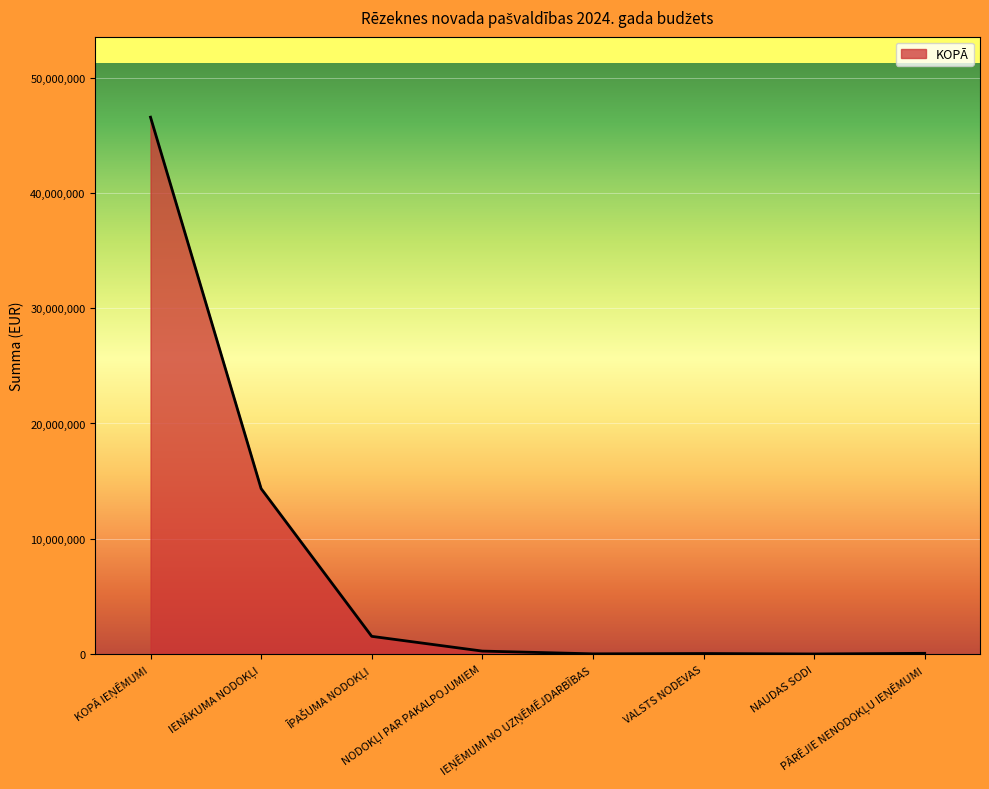

Is it true that the value at NAUDAS SODI is 800?

True